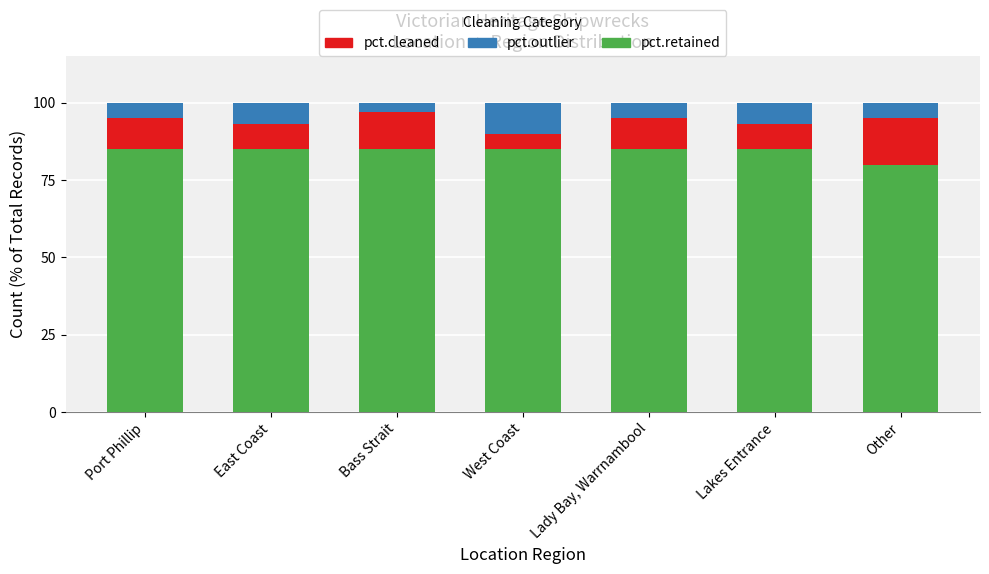

How many data points does each series have?

7